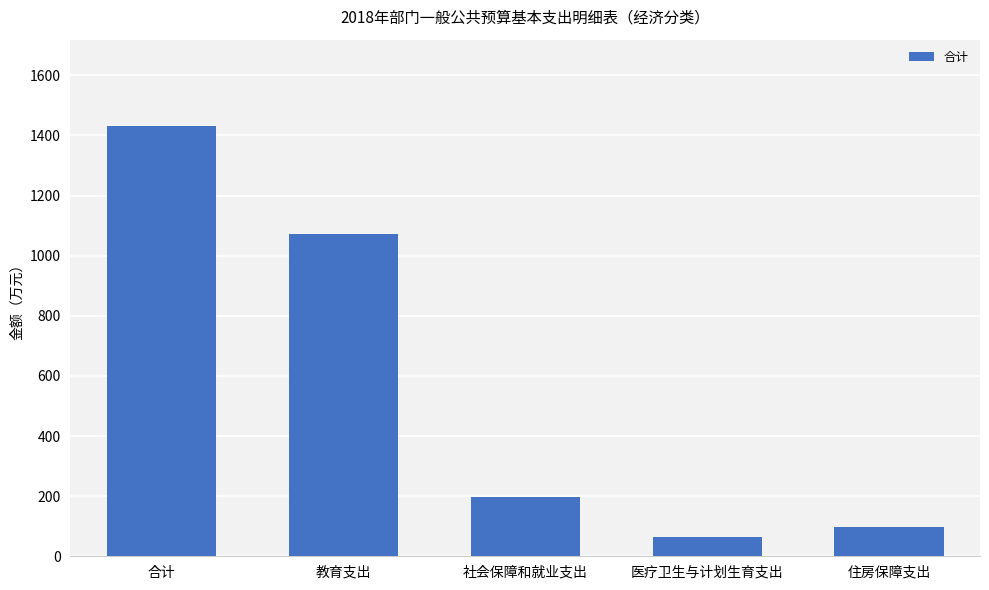

At which label does the data first exceed 197?

合计